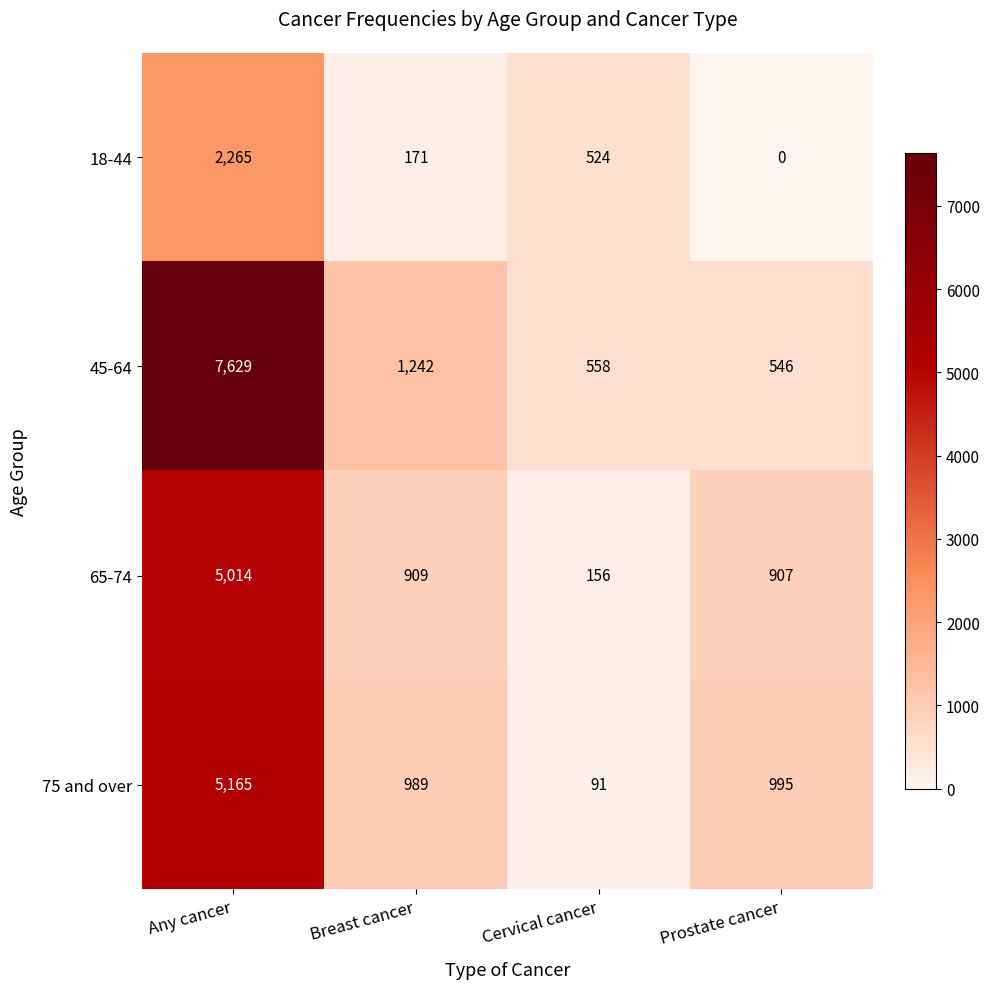

Rank the series at Breast cancer from lowest to highest value.

18-44, 65-74, 75 and over, 45-64